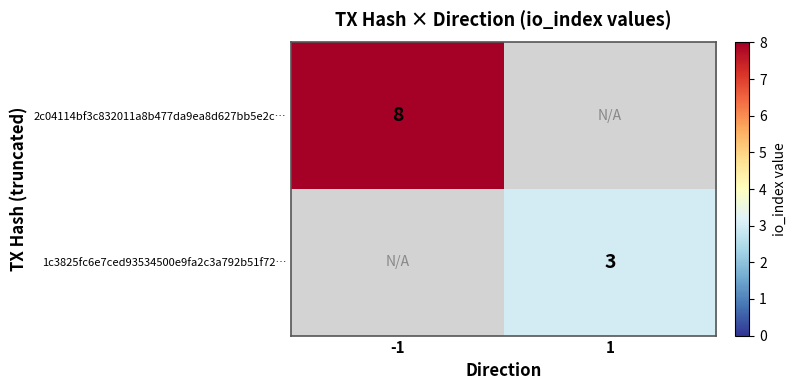

At how many categories does at least one series exceed 4?

1